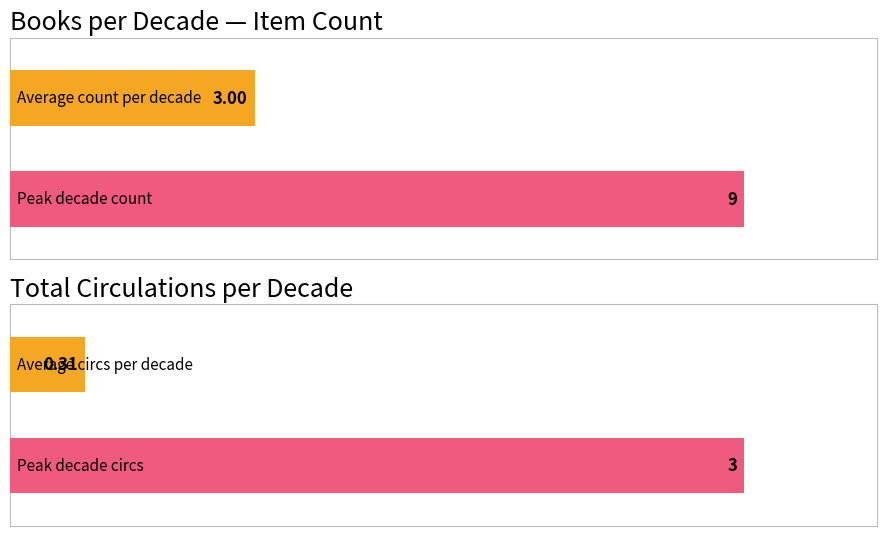

Which series has the largest total across all categories?

Total Circs